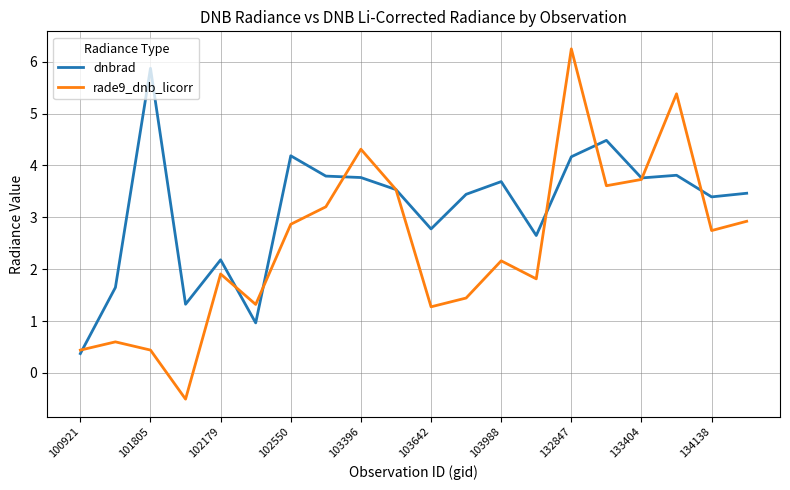

Which series has the largest total across all categories?

dnbrad